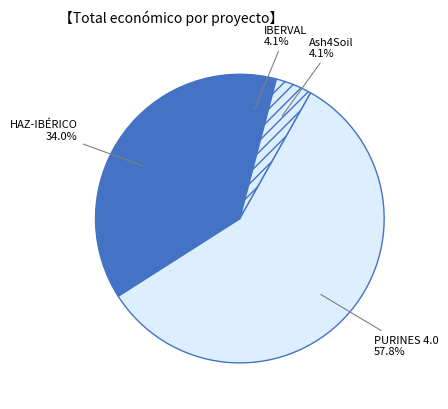

Which slice is the largest?

PURINES 4.0